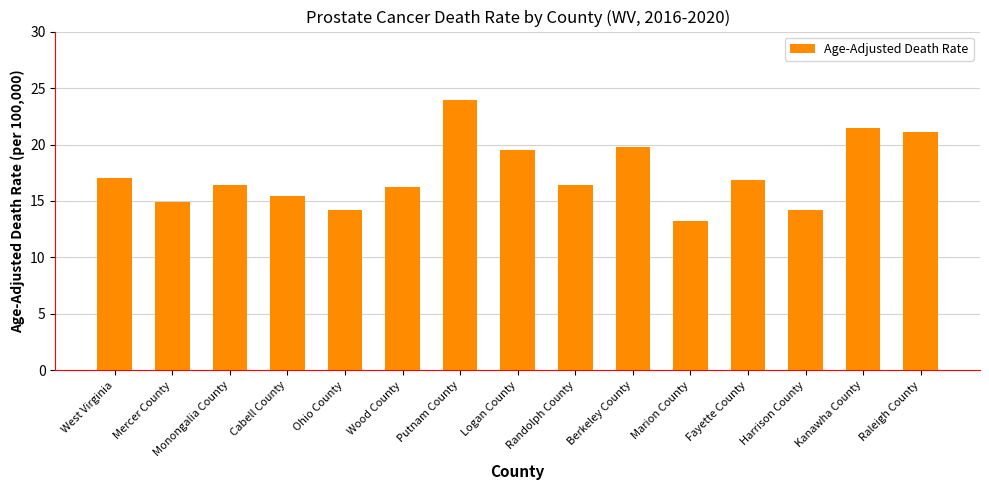

The chart shows a value of 14.2 at Harrison County. True or false?

True